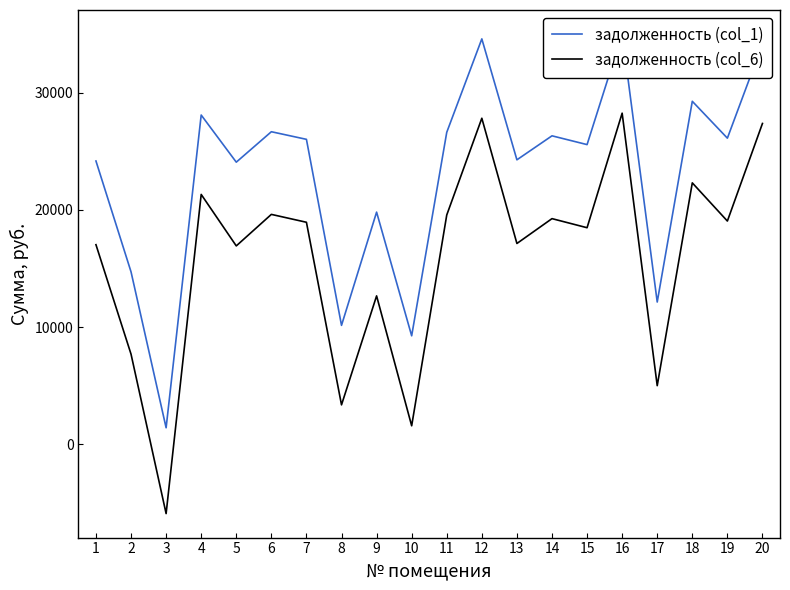

At which category does задолженность (col_6) reach its first local valley?

3